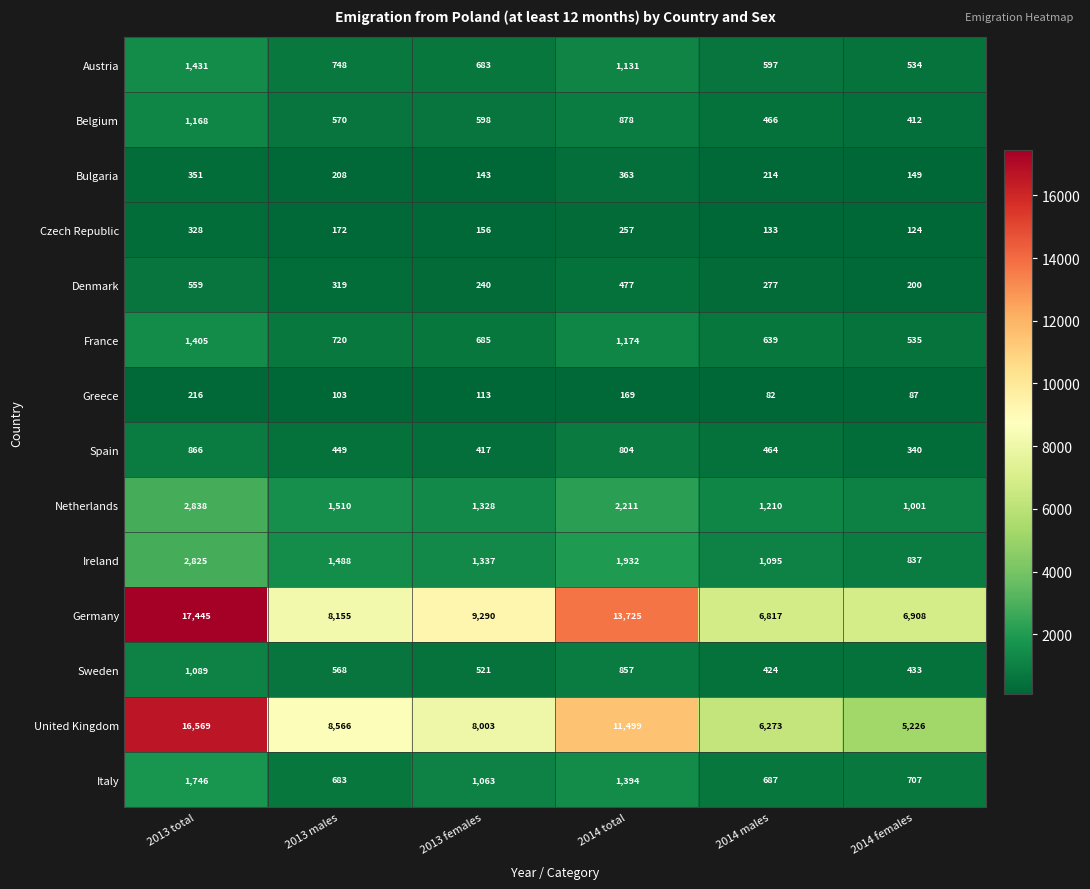

Between 2013 total and 2014 total, which series saw the biggest shift?

United Kingdom